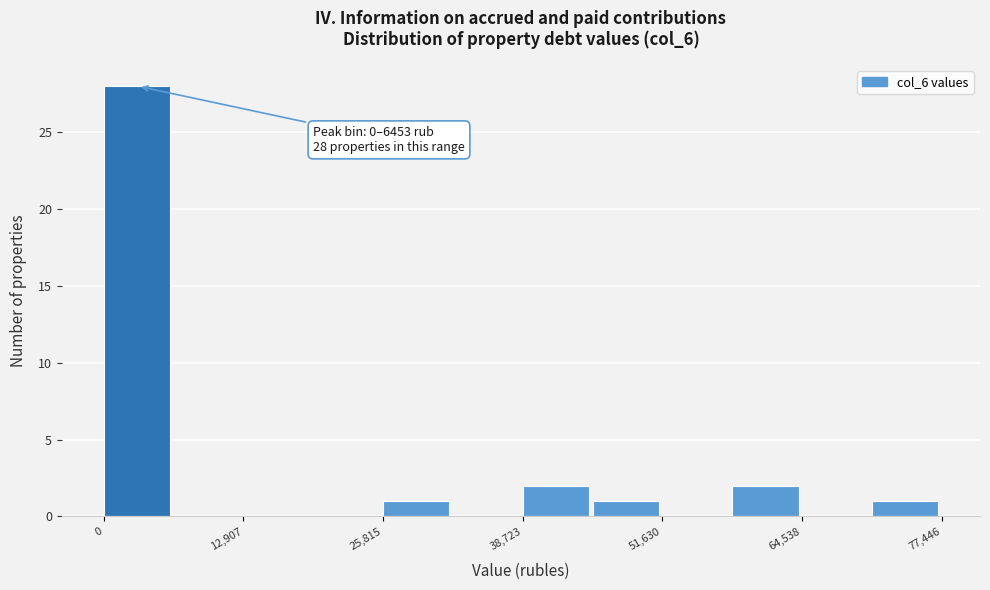

Around what value on the x-axis is the tallest bar? Give the approximate position of its centre, as read against the axis.

4000